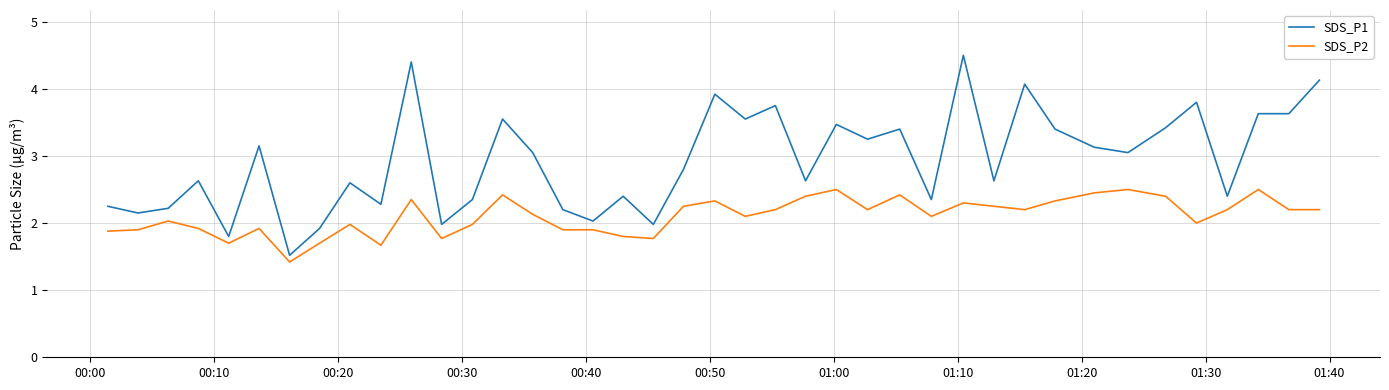

Which series has the largest total across all categories?

SDS_P1